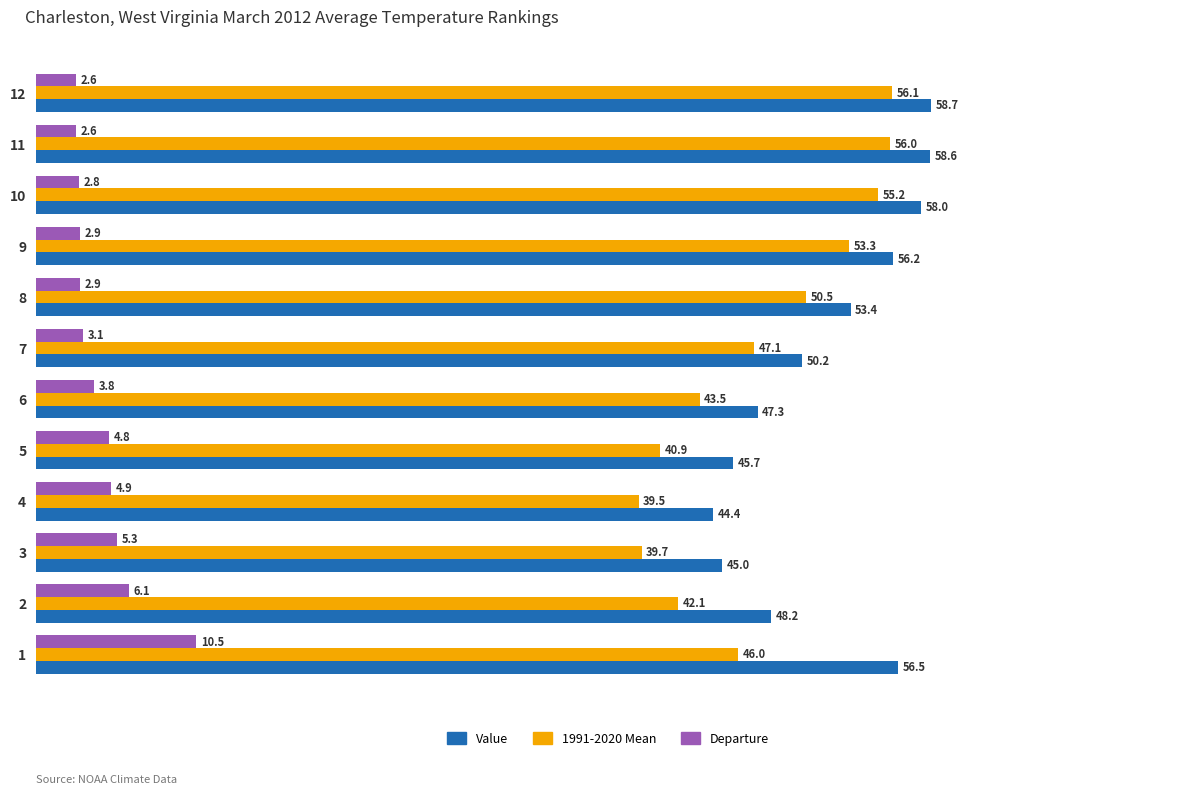

How many values in the Departure series exceed 3?

7